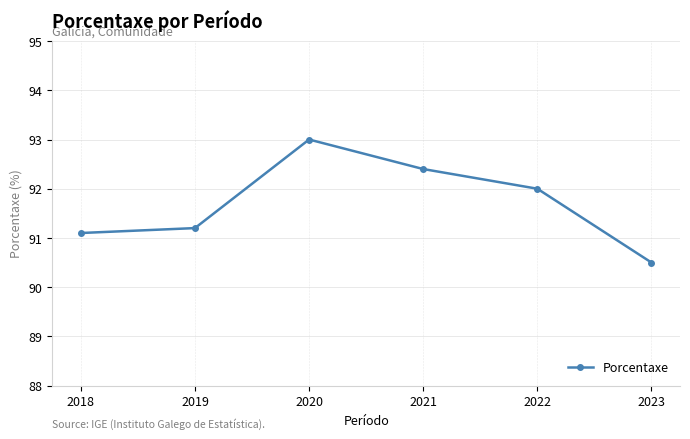

List the labels in order of value, smallest first.

2023, 2018, 2019, 2022, 2021, 2020